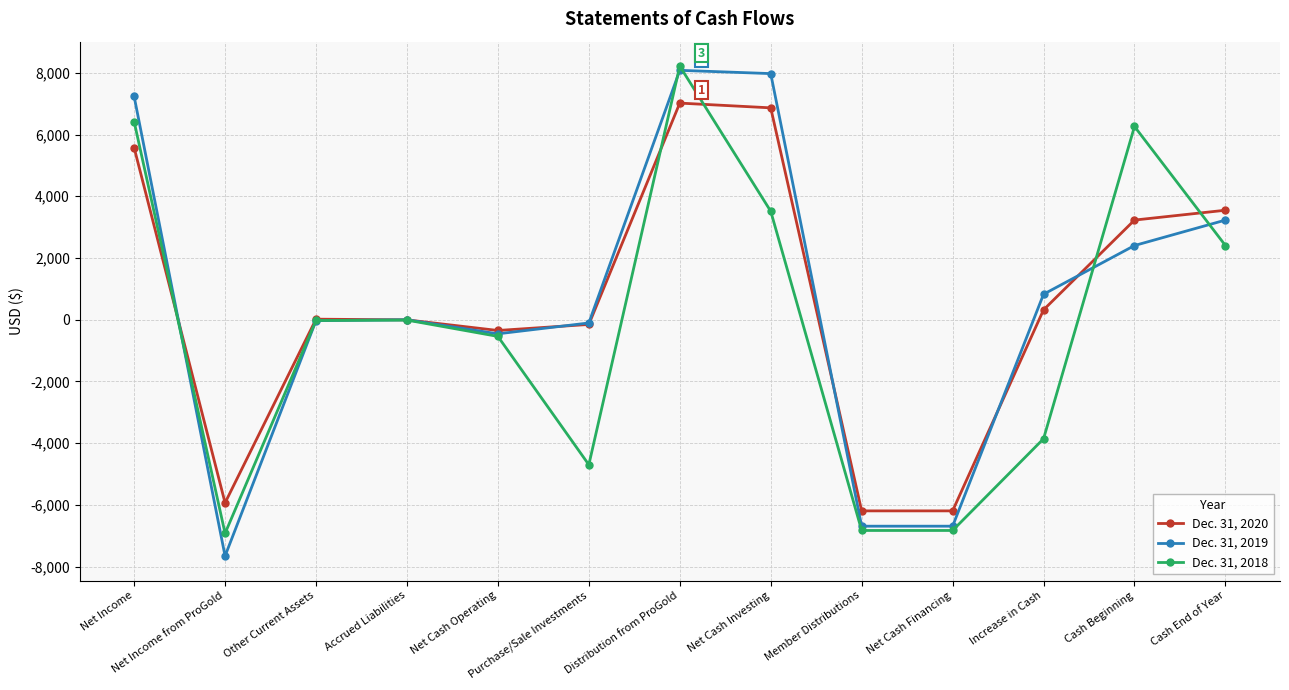

At which category does Dec. 31, 2020 reach its first local valley?

Net Income from ProGold